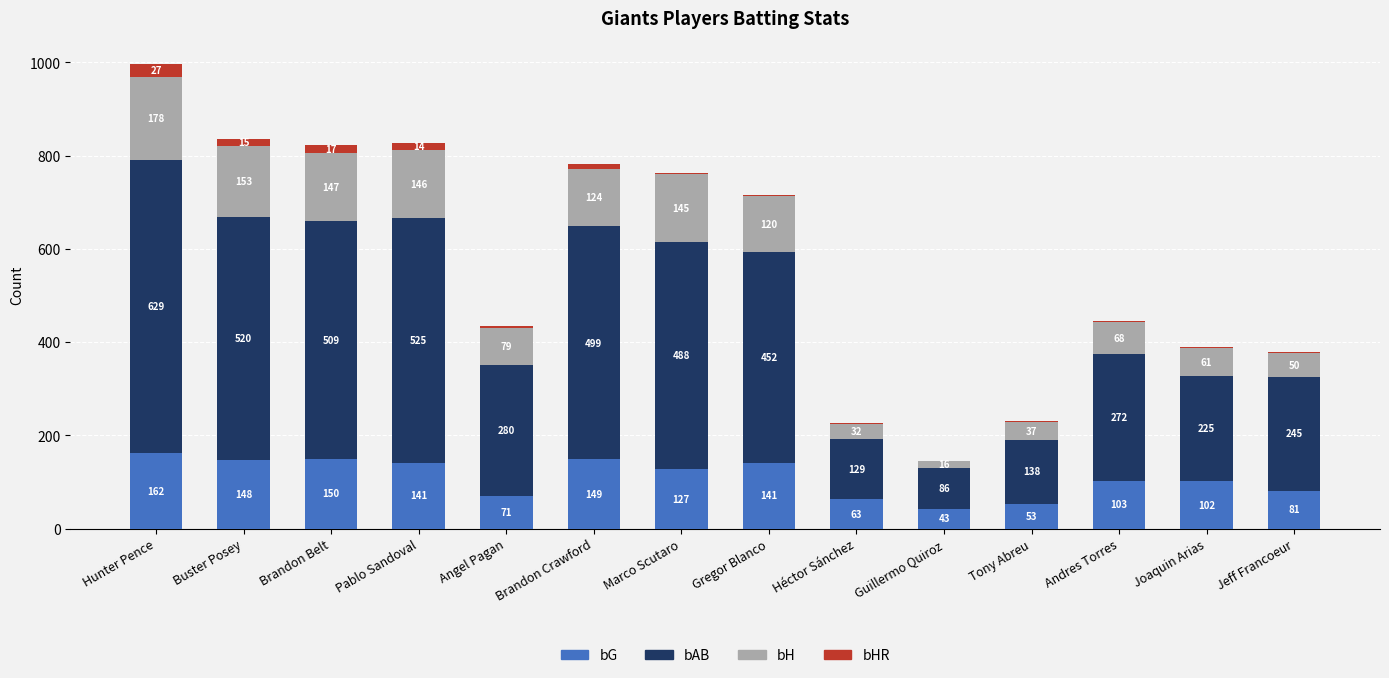

The bG series shows 179 at Joaquin Arias. True or false?

False